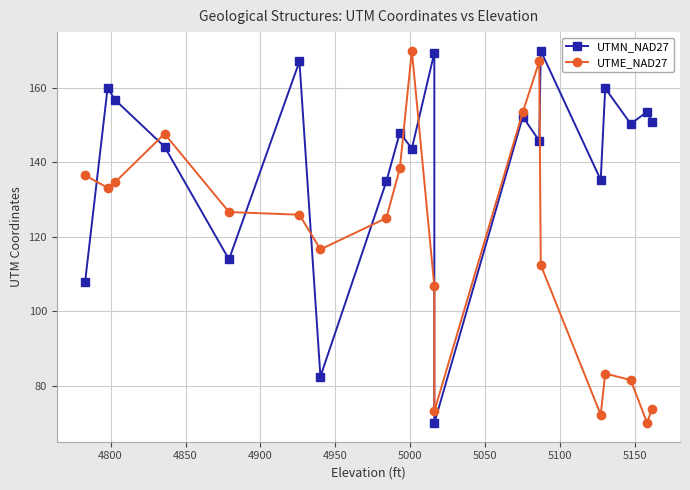

How many distinct data groups are displayed?

2